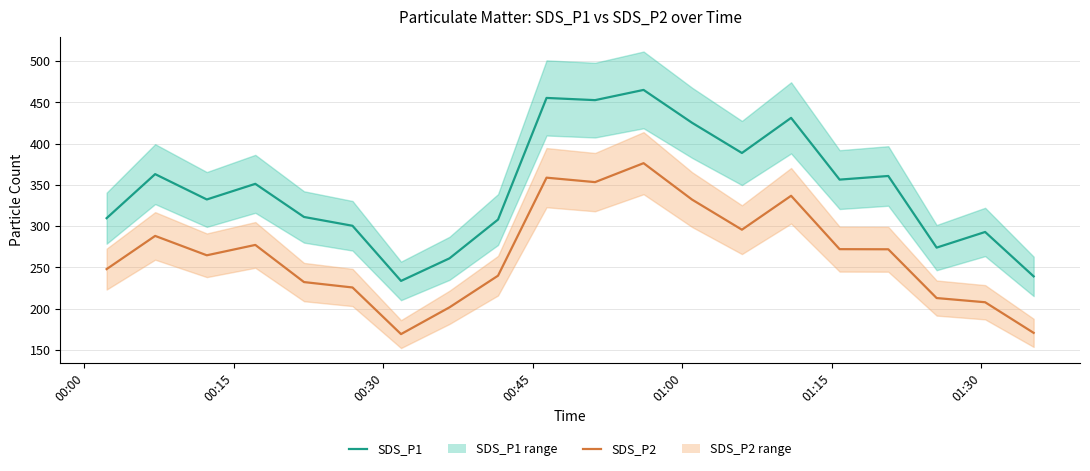

How many distinct data groups are displayed?

2